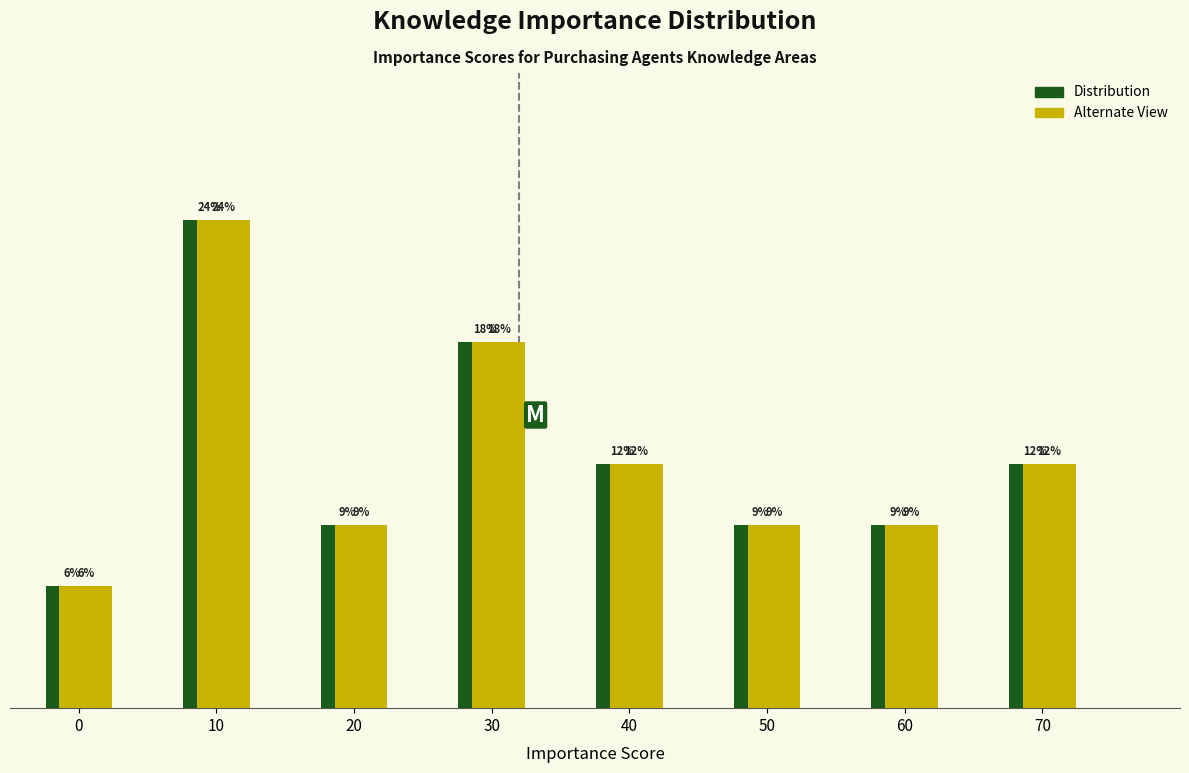

Does the chart contain stacked bars?

No